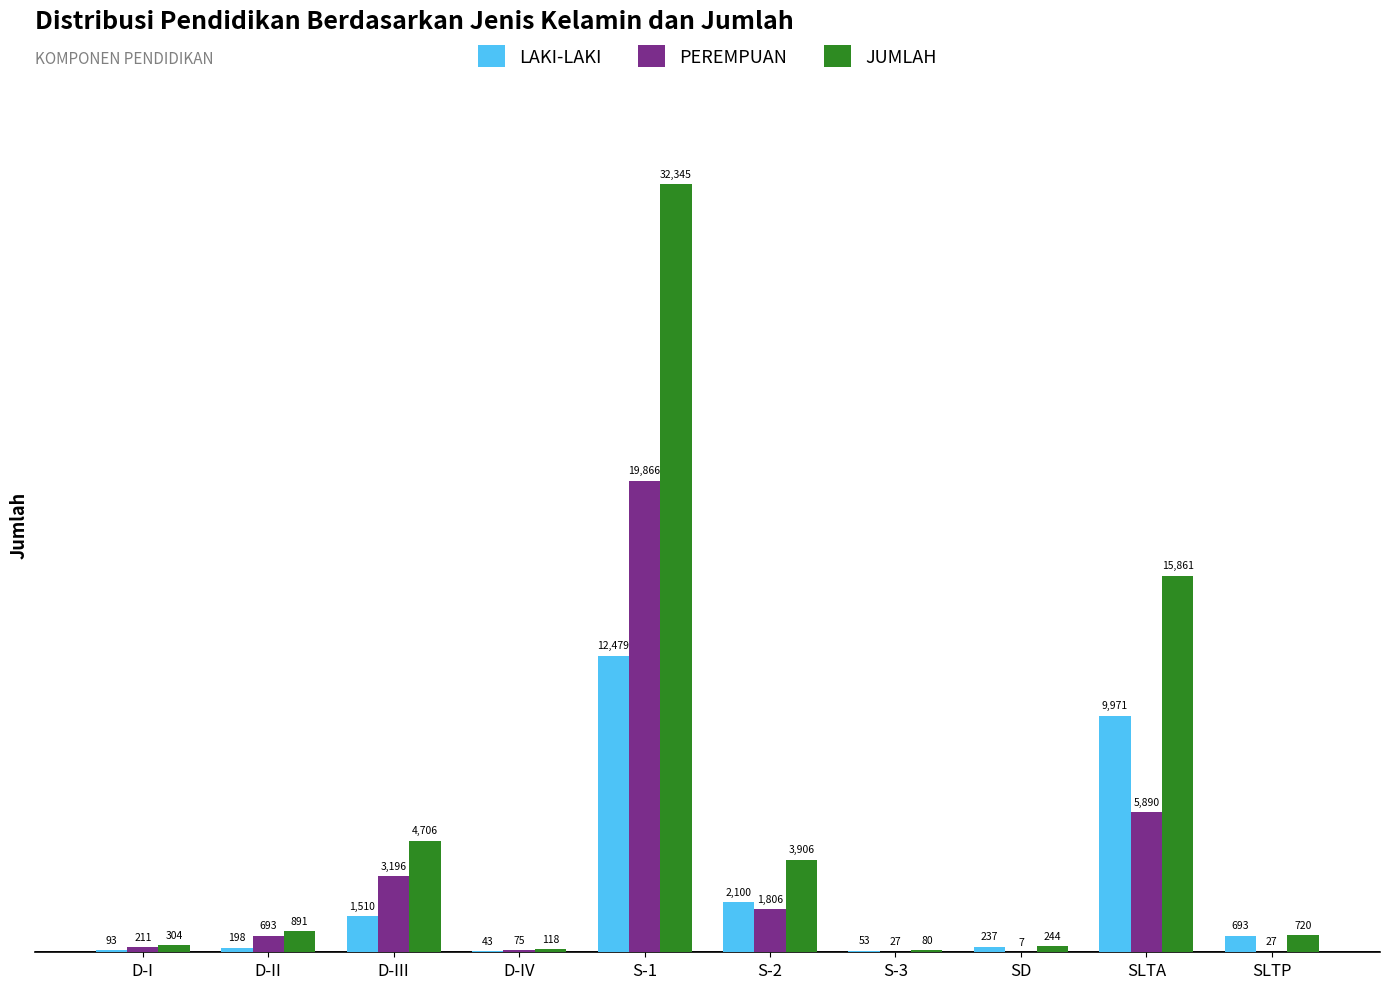

What is the sum of all PEREMPUAN values?

31798